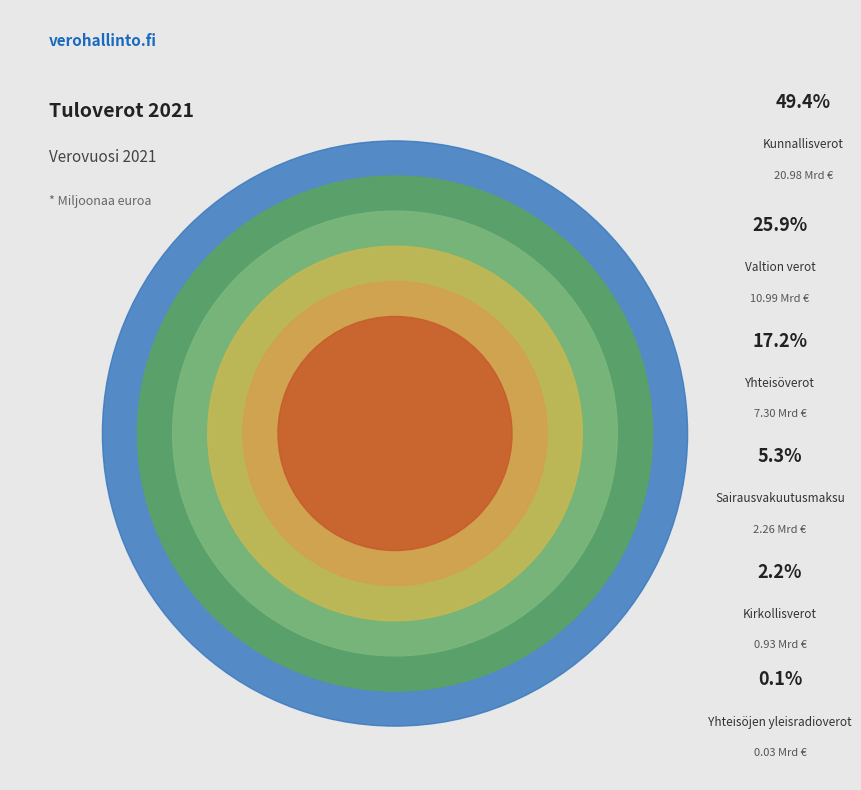

True or false: Sairausvakuutusmaksu accounts for 5% of the total.

True